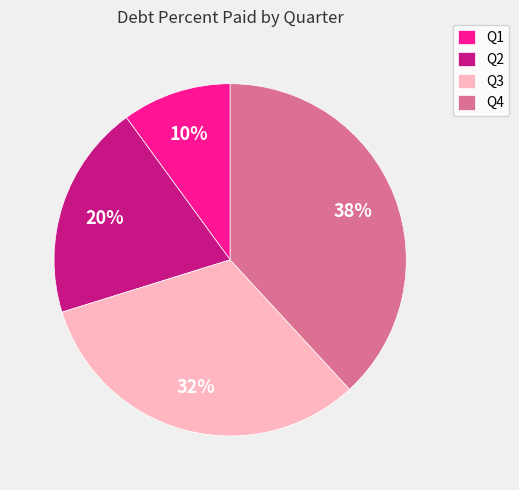

Combined, do Q2 and Q1 account for over 50%?

No